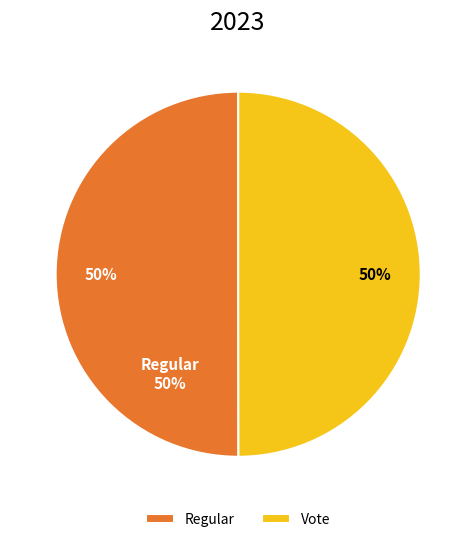

Count the number of slices in the pie.

2